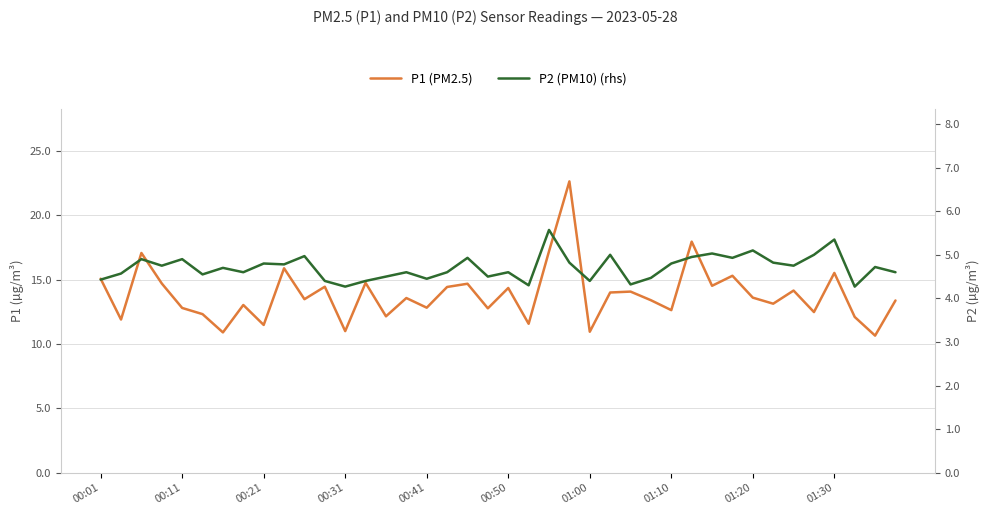

At 00:21, list the series in order from smallest to largest.

P2 (PM10) (rhs), P1 (PM2.5)